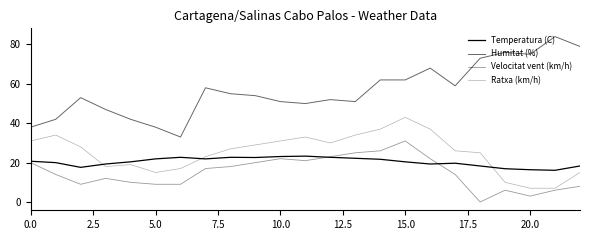

What is the value of the Ratxa (km/h) point at the 12th from the left?

33.0